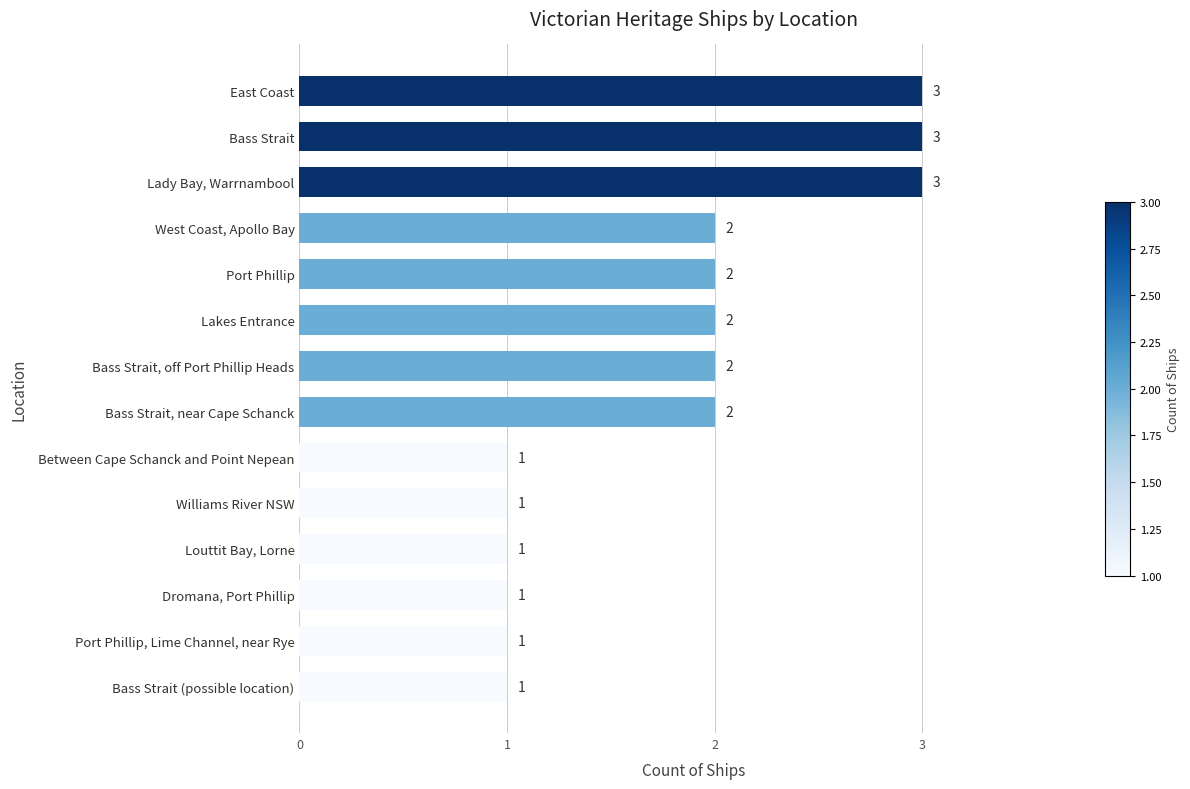

What is the minimum value shown in the chart?

1